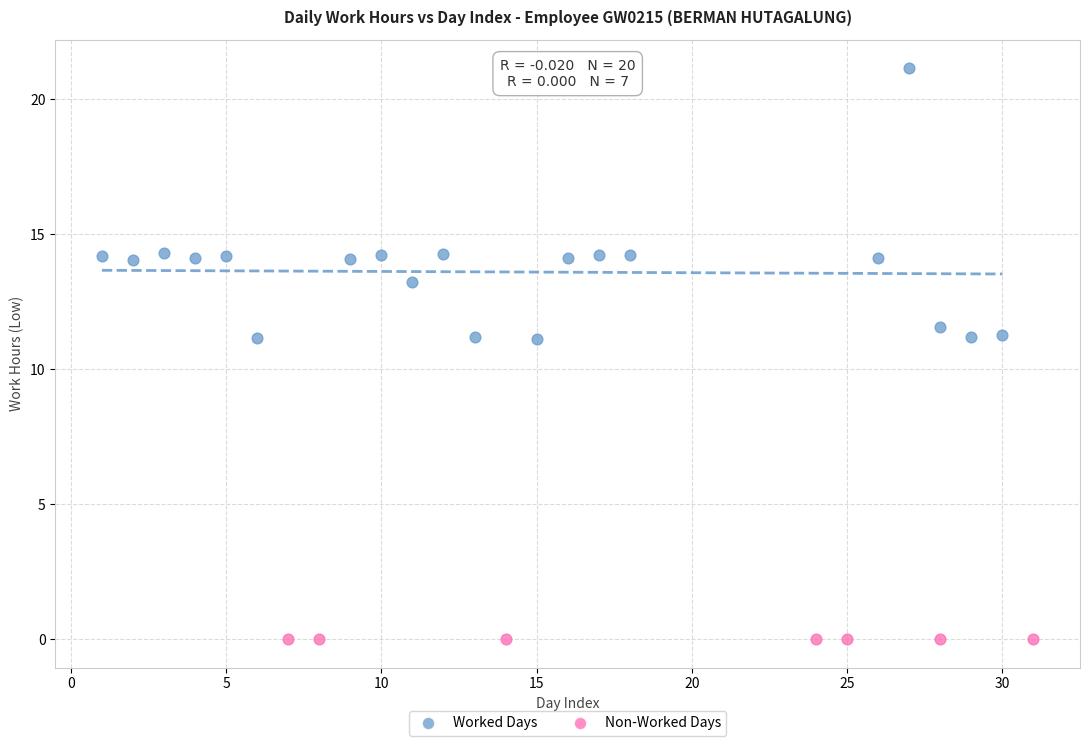

Which series contains the highest Y value?

Worked Days